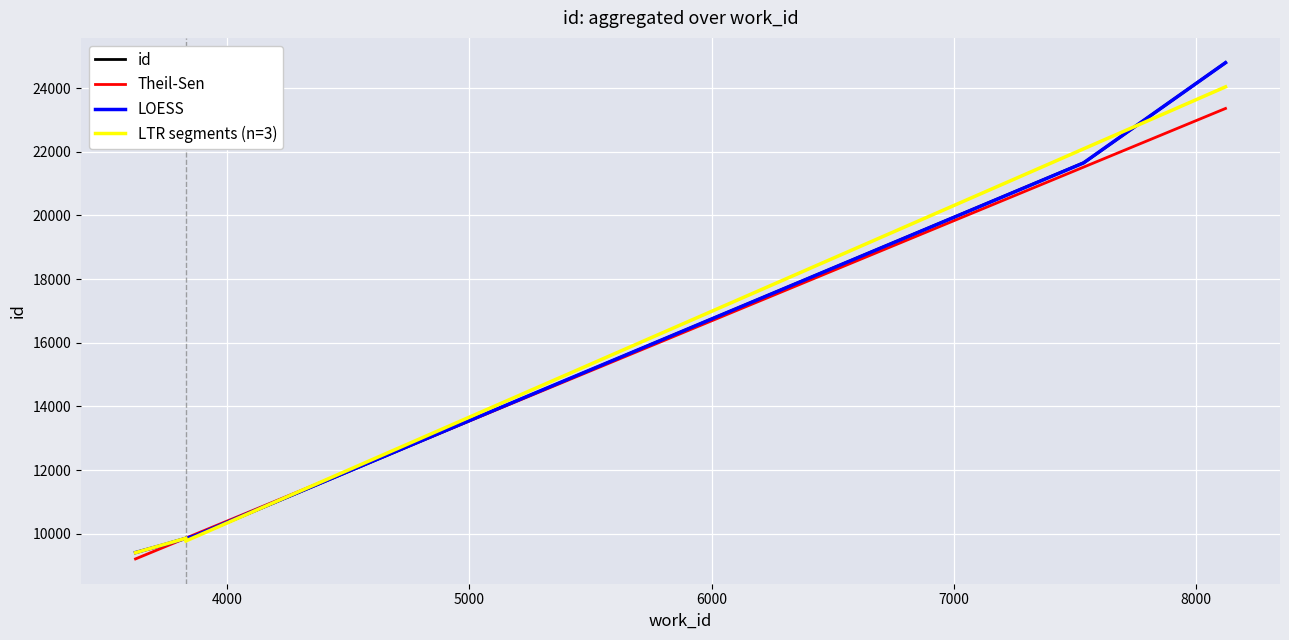

Is it true that the value at 7537 is 38450?

False